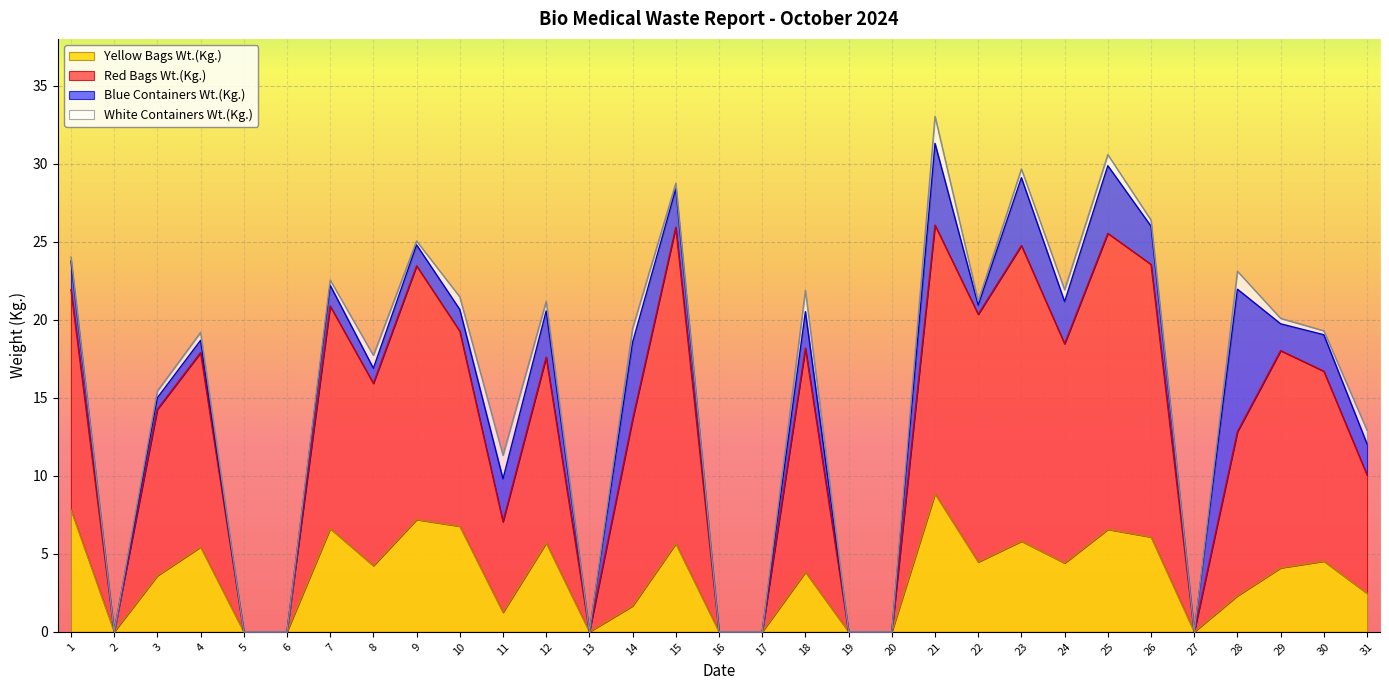

Which category has the highest value in the Yellow Bags Wt.(Kg.) series?

21